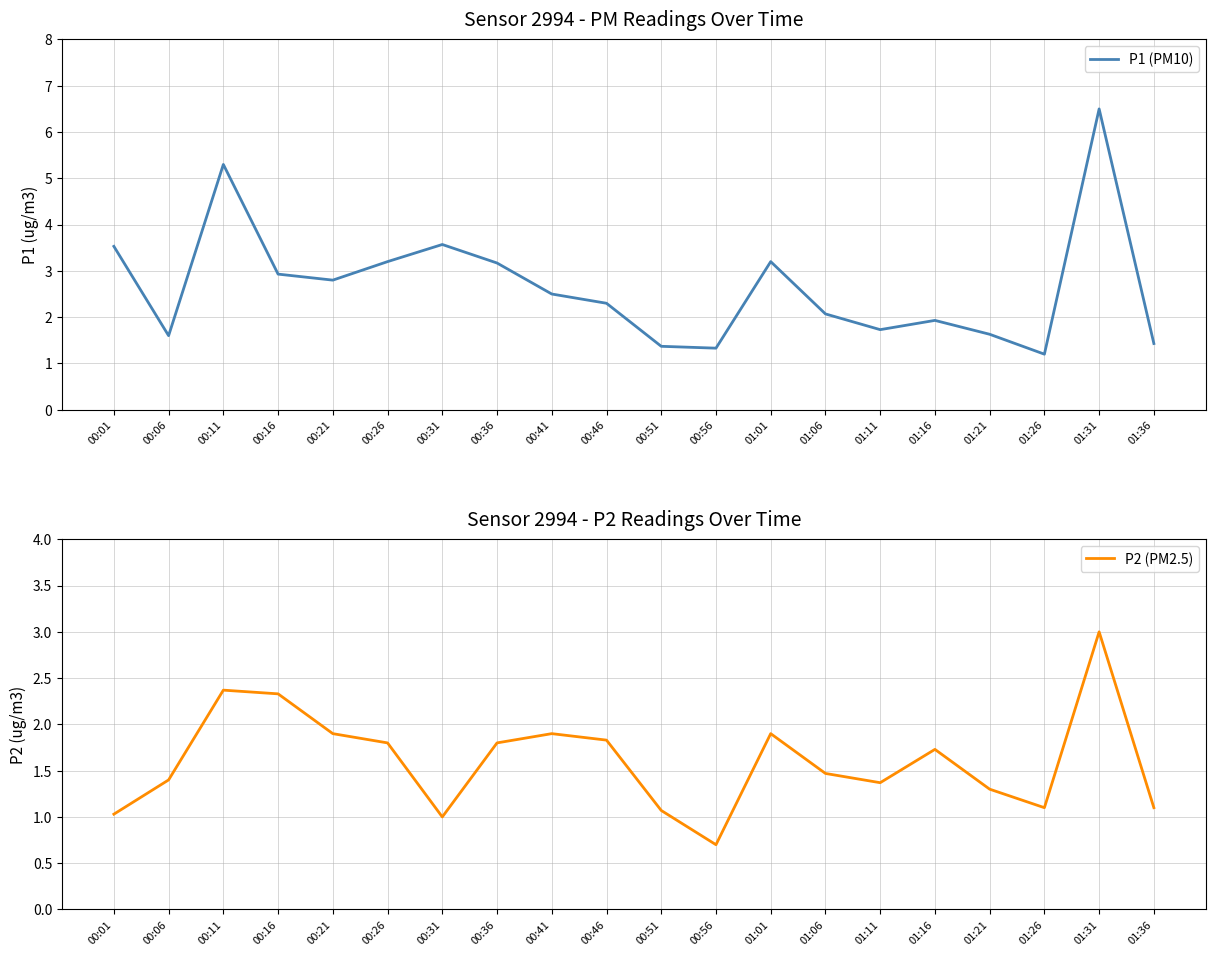

At how many categories does at least one series exceed 4?

2